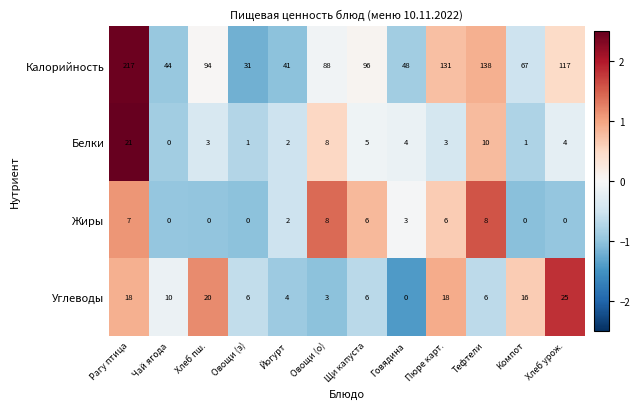

Which series has the largest range (max minus min)?

Калорийность